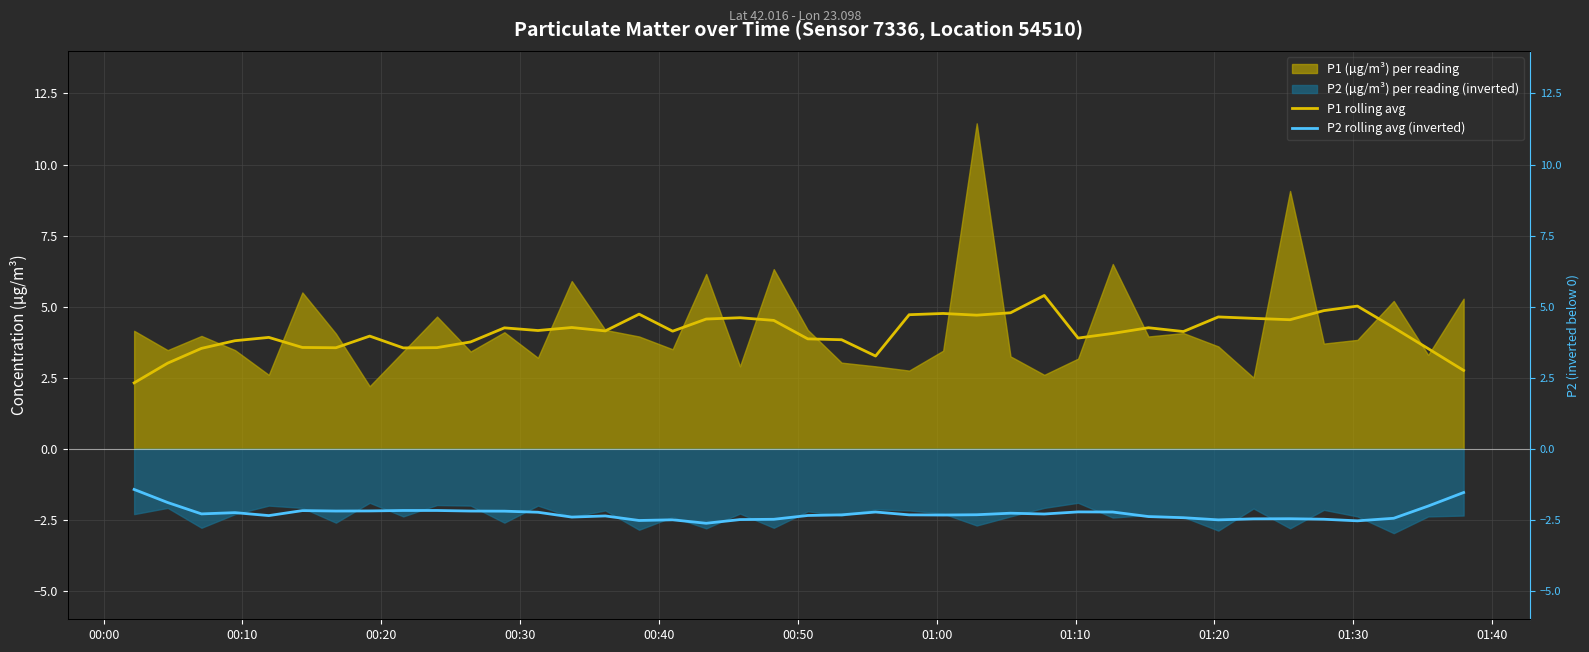

True or false: P2 rolling avg (inverted) and P1 rolling avg intersect in this chart.

False